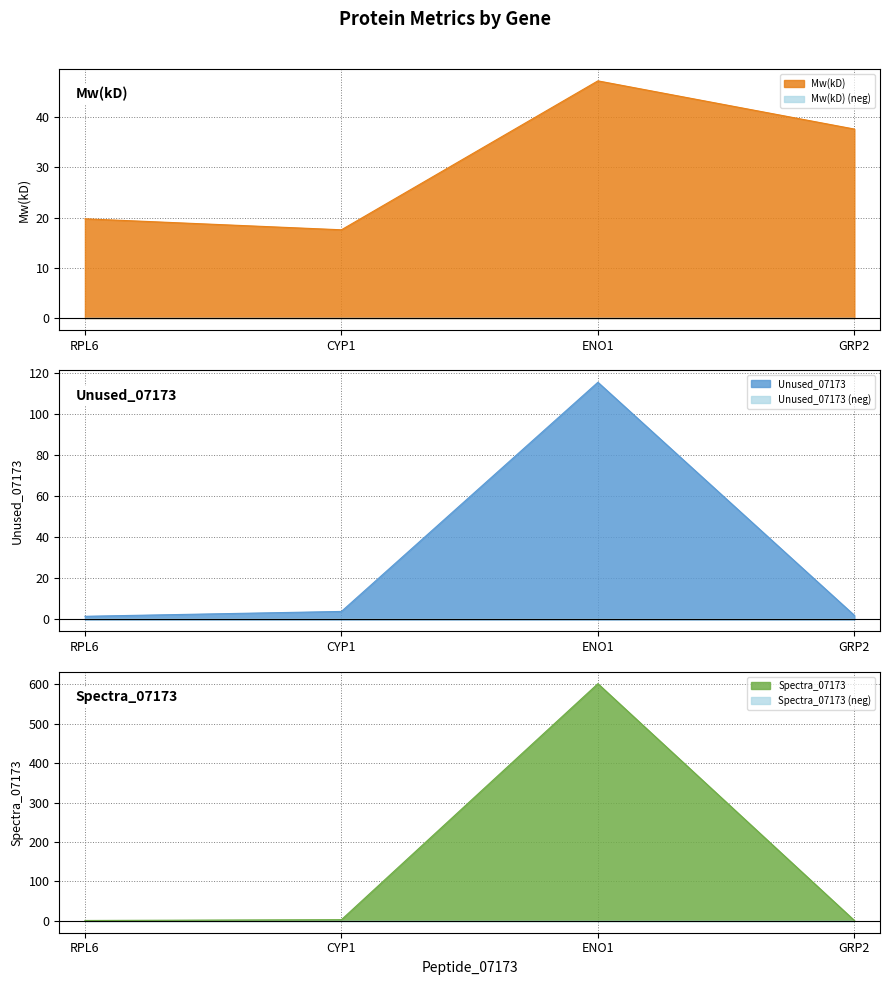

True or false: Spectra_07173 has more than 2 interior local peaks.

False